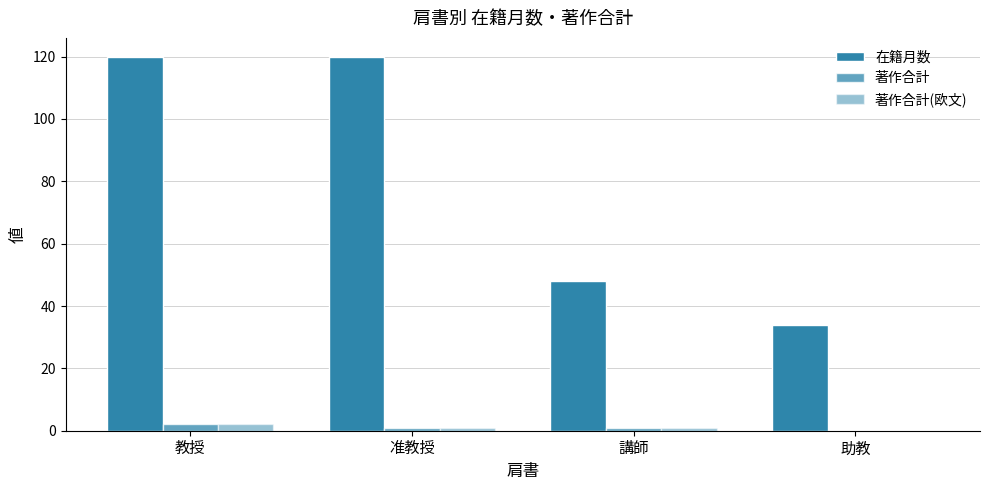

What is the maximum value for 著作合計?

2.0